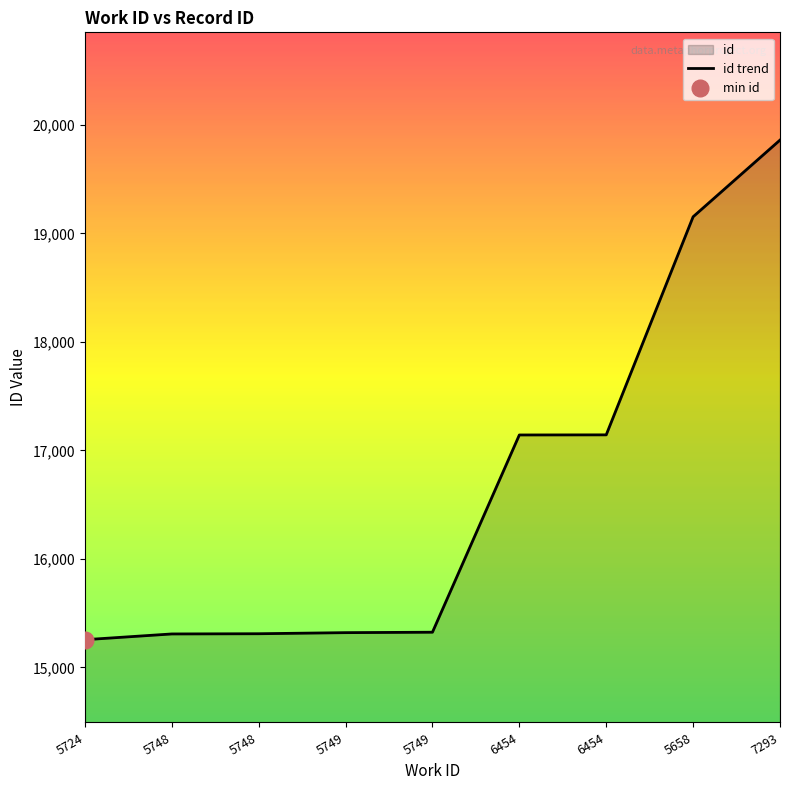

Reading left to right, what are all the values shown in this chart?

5724=15256	5748=15309	5748=15311	5749=15321	5749=15325	6454=17143	6454=17144	5658=19154	7293=19861